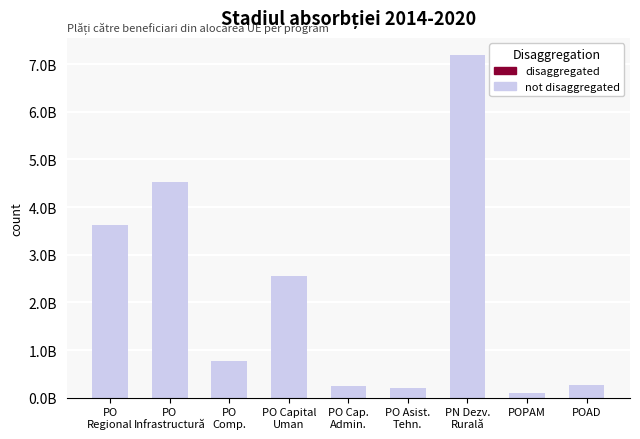

Reading left to right, transcribe all the data shown in this chart.

PO
Regional=3625369578.8	PO
Infrastructură=4530871190.9	PO
Comp.=771439968.8	PO Capital
Uman=2556309219.5	PO Cap.
Admin.=250896512.1	PO Asist.
Tehn.=212024192.0	PN Dezv.
Rurală=7191975811.0	POPAM=99503672.6	POAD=274639127.0